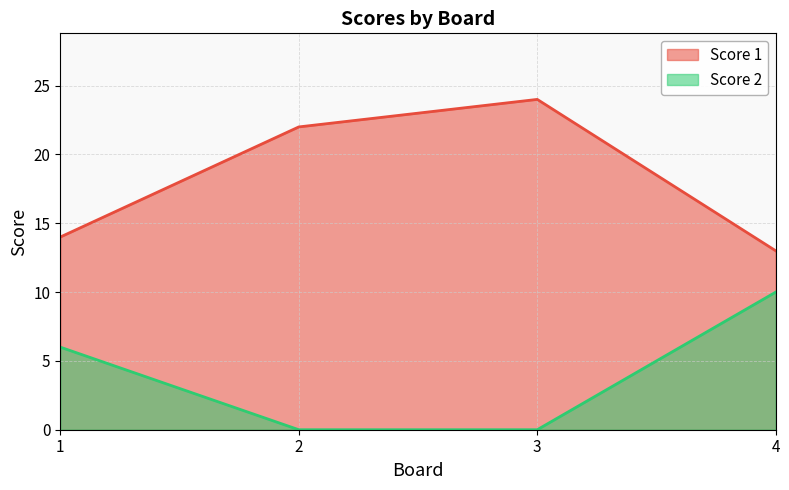

At which label is Score 2 closest to 5?

1